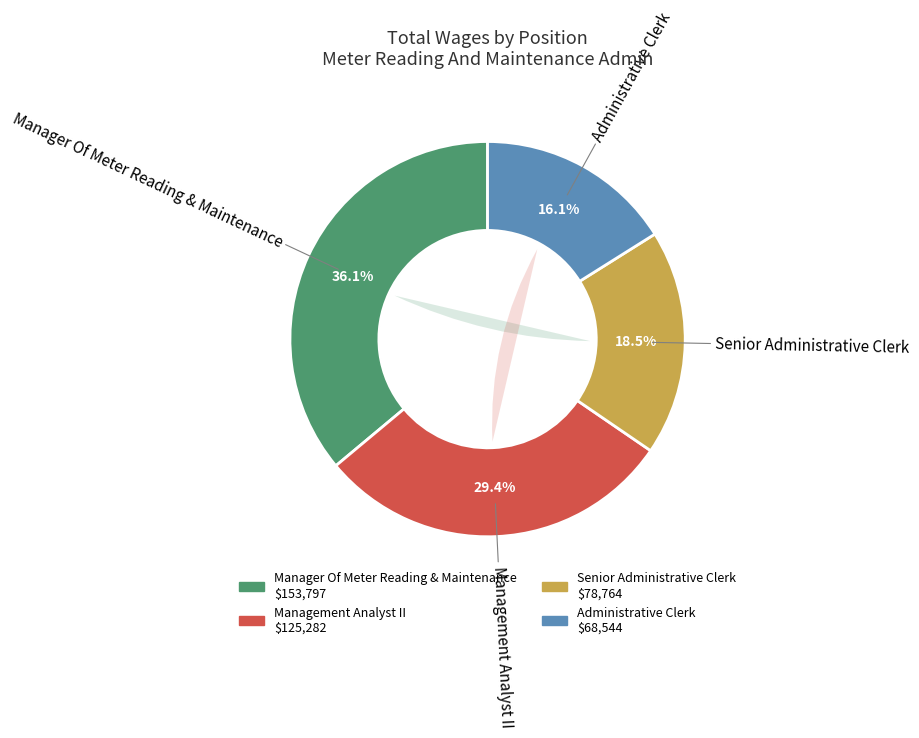

What is the largest slice in the pie chart?

Manager Of Meter Reading & Maintenance